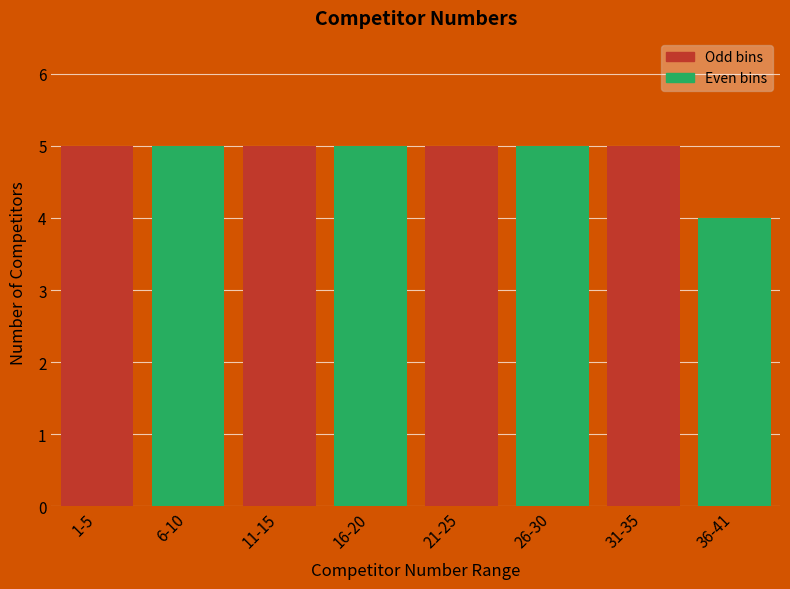

Reading left to right, list all the values displayed in this chart.

1-5=5	6-10=5	11-15=5	16-20=5	21-25=5	26-30=5	31-35=5	36-41=4